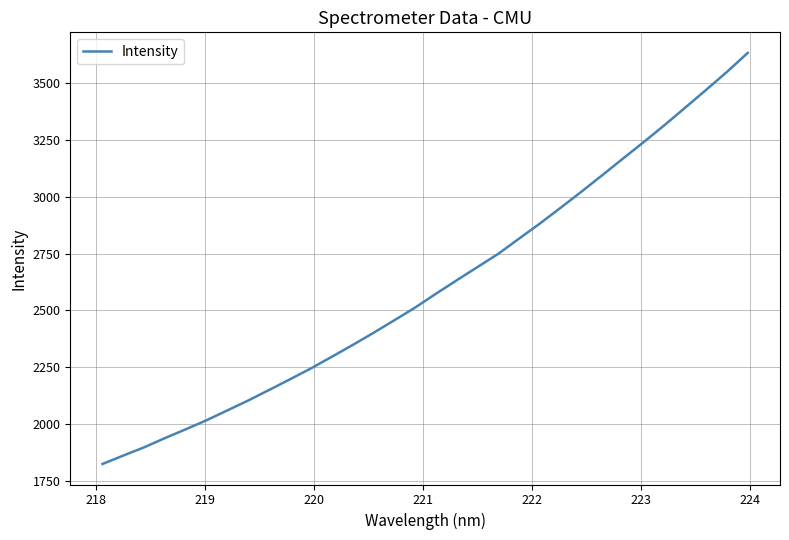

What is the smallest value displayed?

1826.4